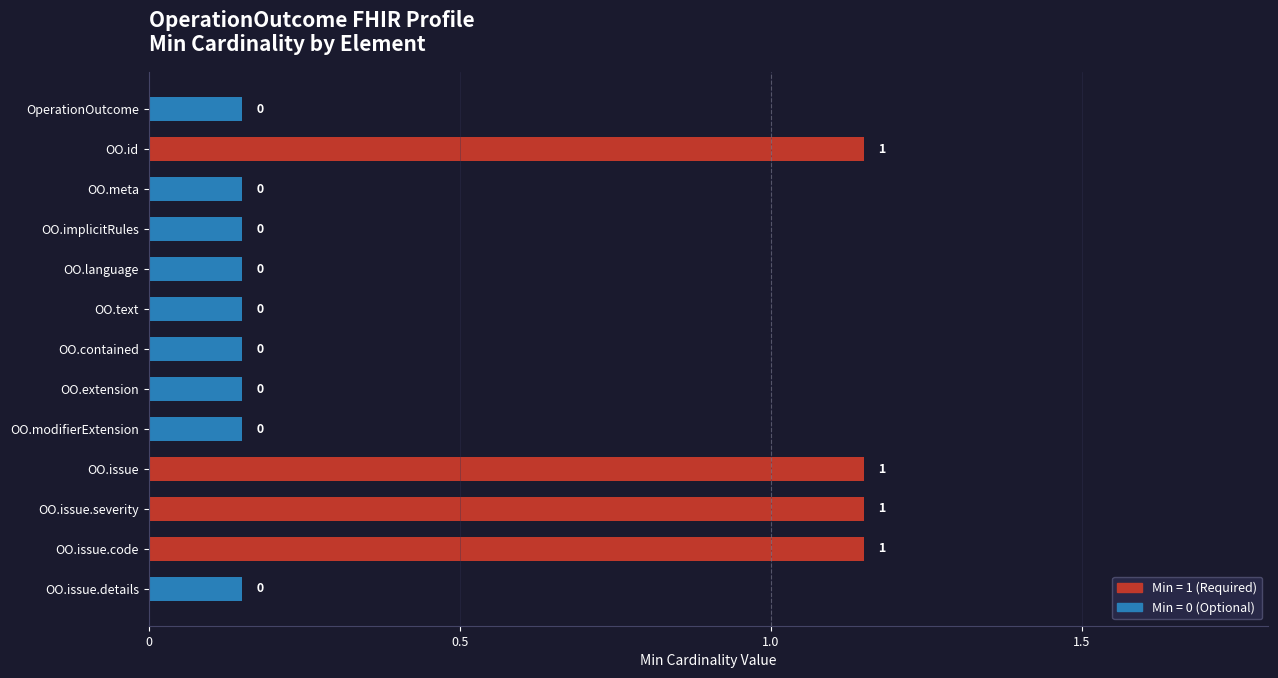

How many bars are there in total?

13